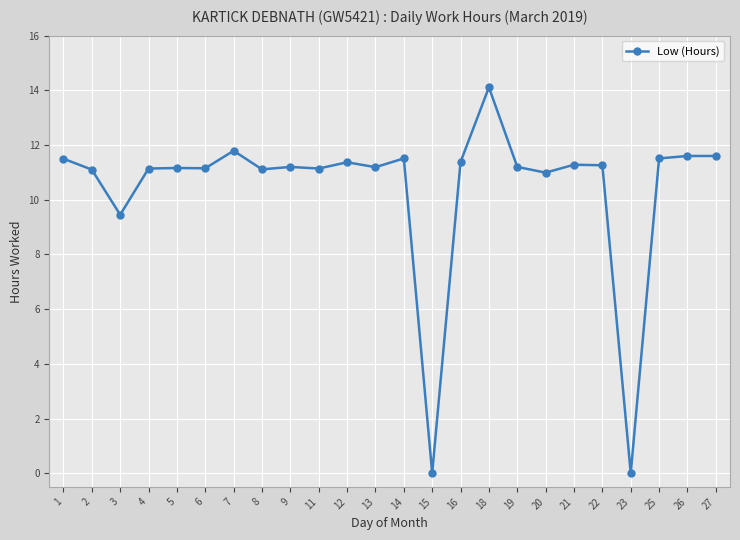

What is the difference between the maximum and minimum values?

14.1